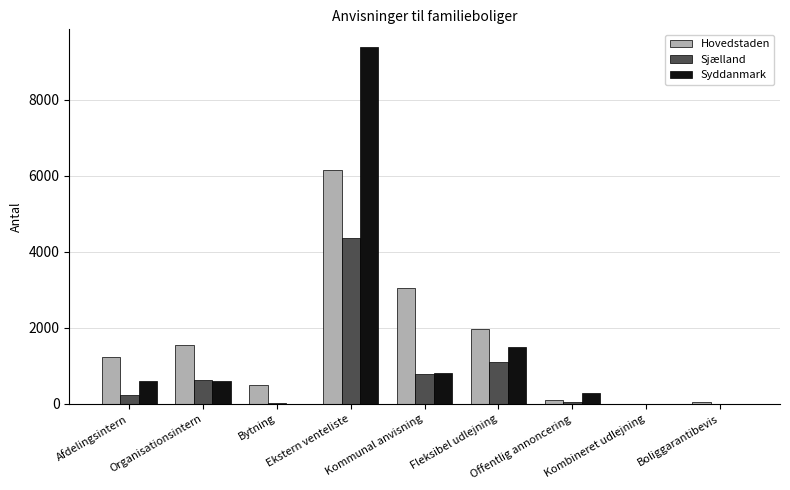

What are all the series names shown in the legend?

Hovedstaden, Sjælland, Syddanmark